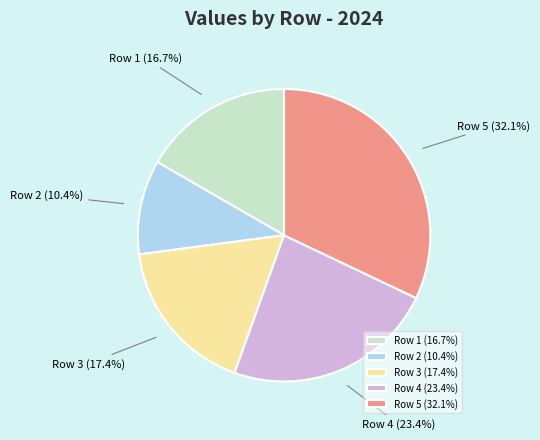

How many segments does this pie chart have?

5